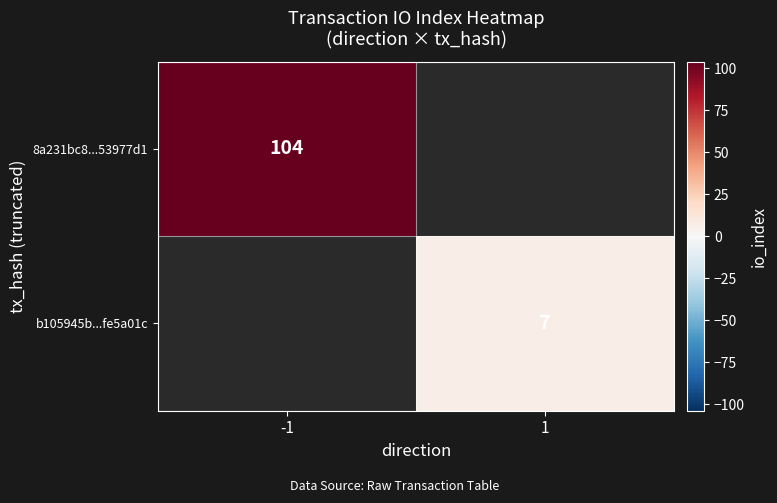

How many series are shown in this chart?

2